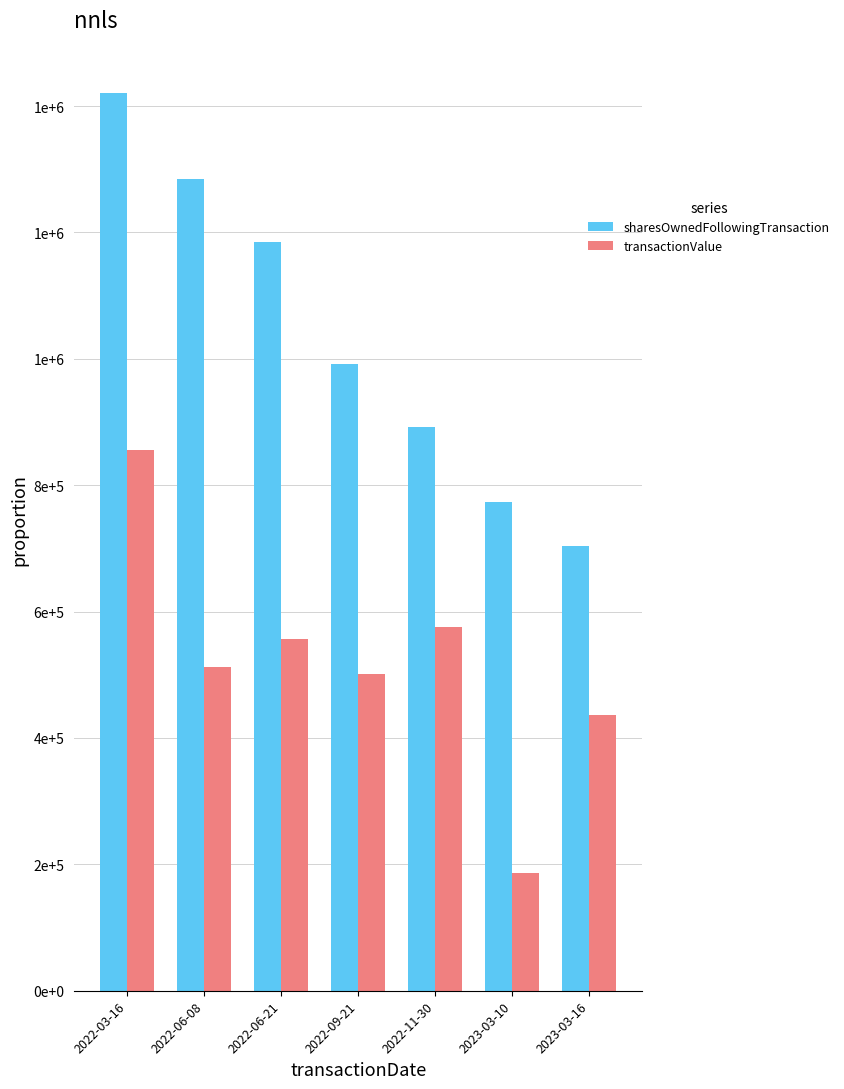

Does the chart contain any negative values?

No